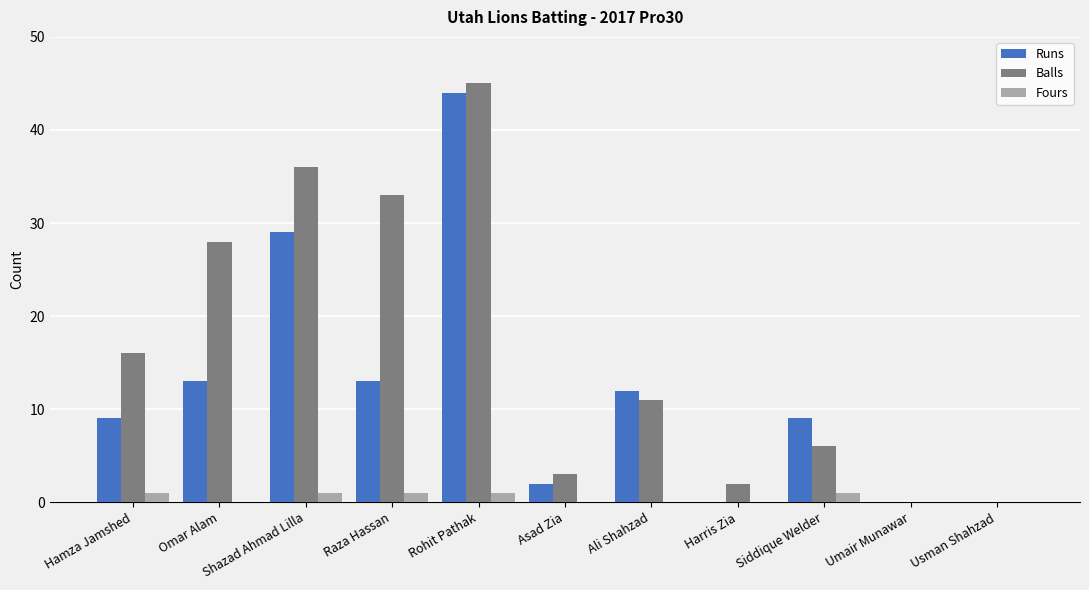

What is the total value across all series at Rohit Pathak?

90